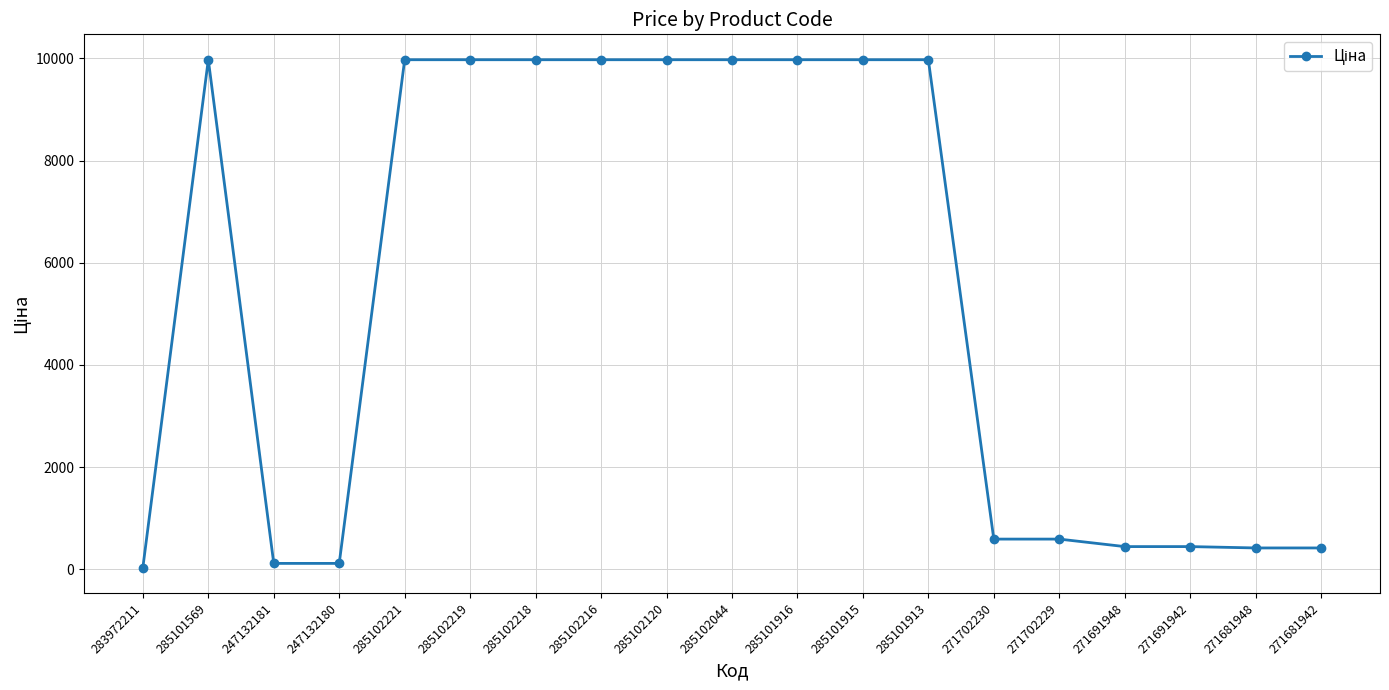

The value at 285102216 is 9975.0. True or false?

True